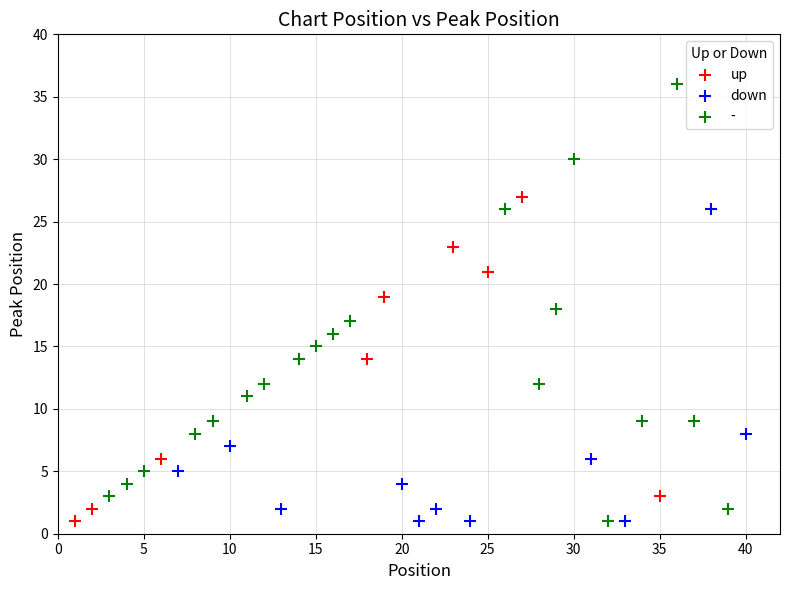

Which series has the widest spread of Y values?

-